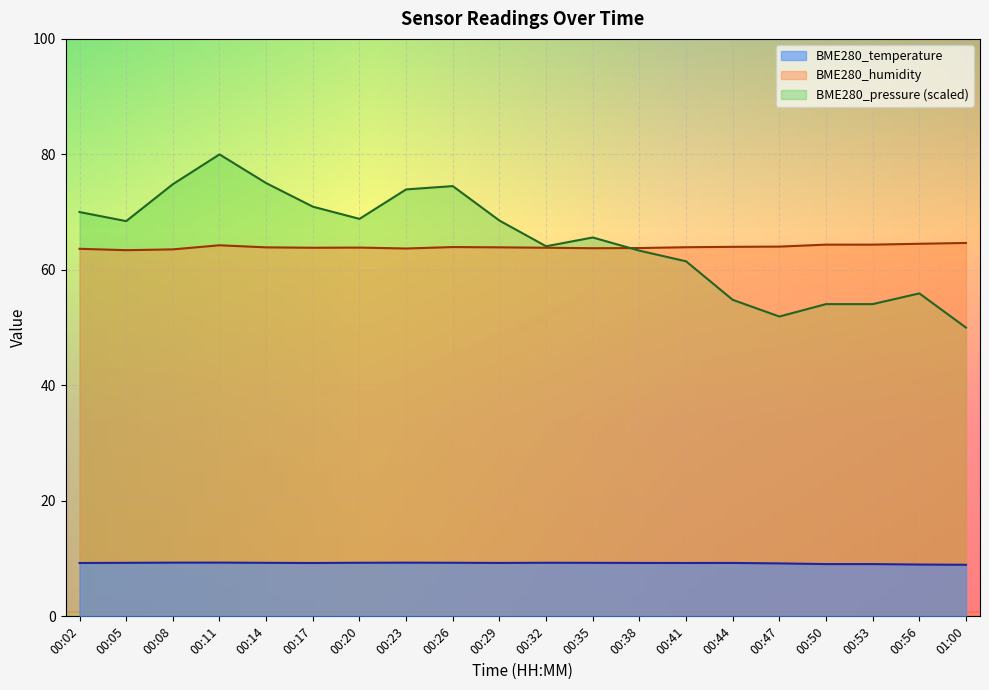

Which series has the largest range (max minus min)?

BME280_pressure (scaled)